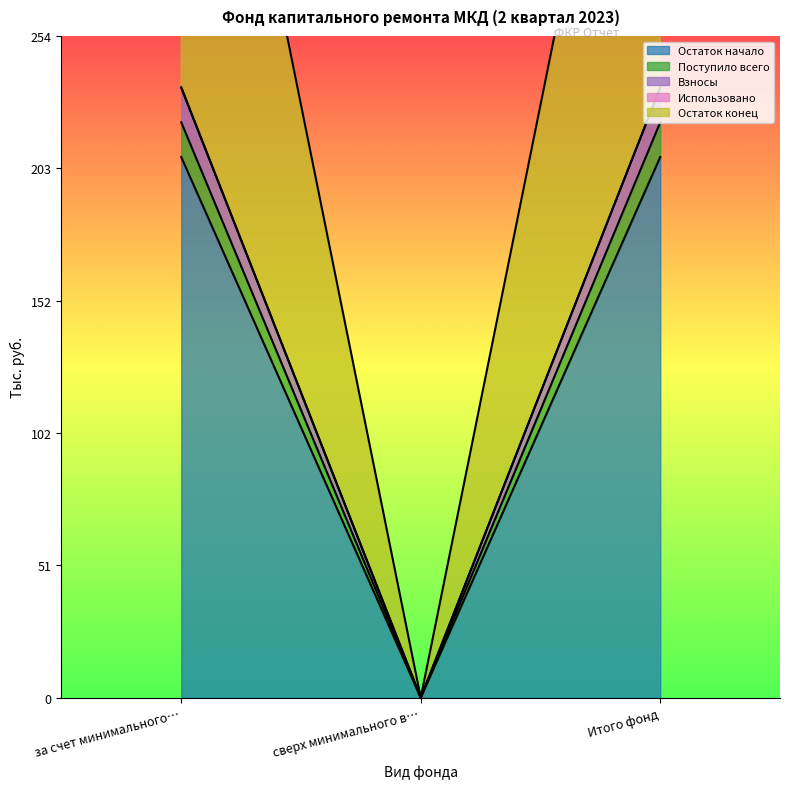

How many values in the Поступило всего series exceed 207?

2